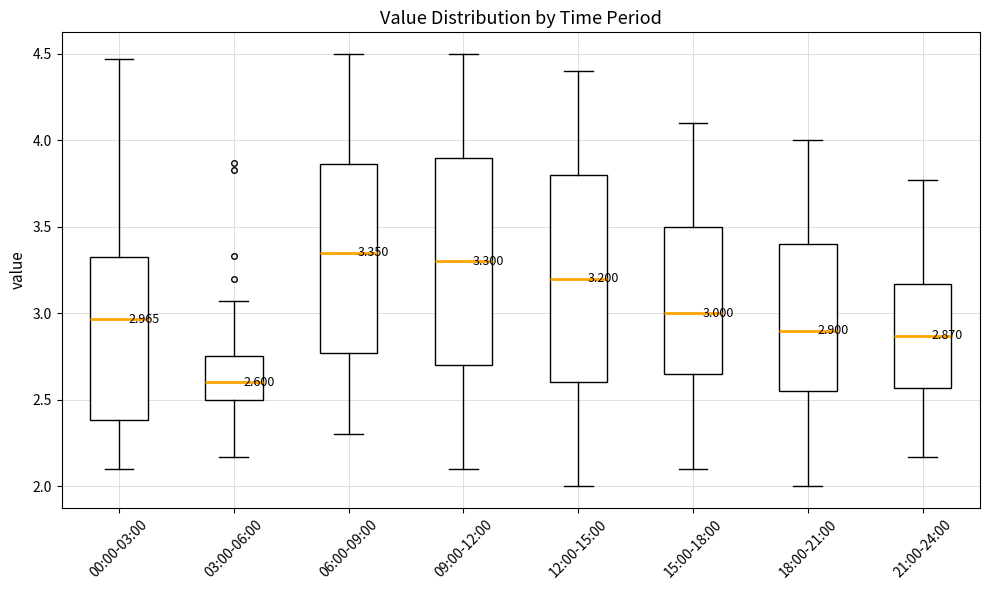

Which box has the highest median line?

06:00-09:00